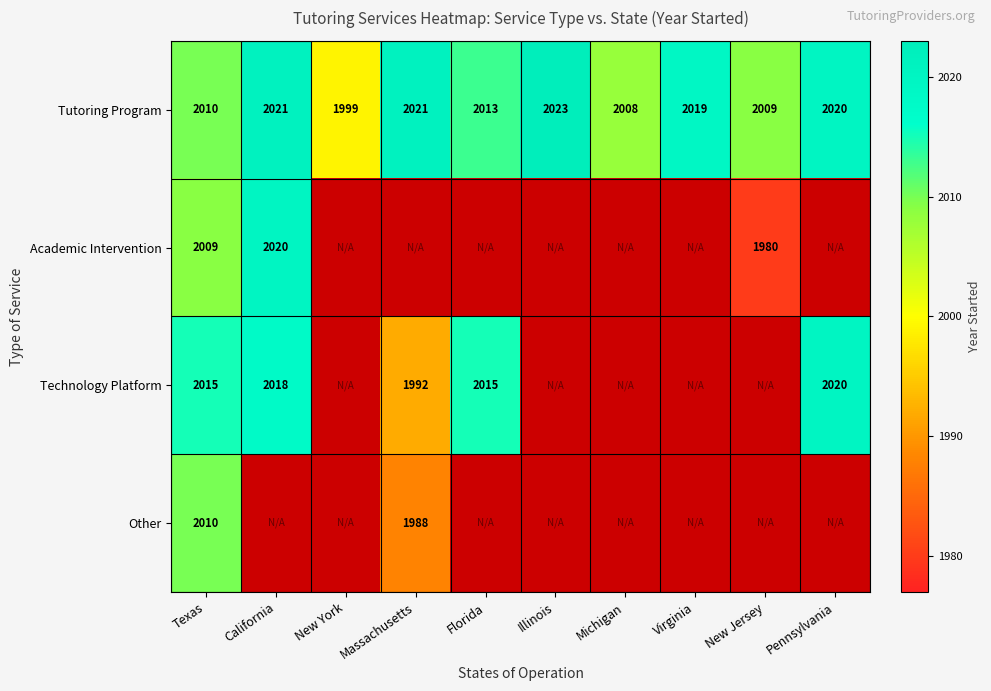

What is the average value of the Tutoring Program series?

2014